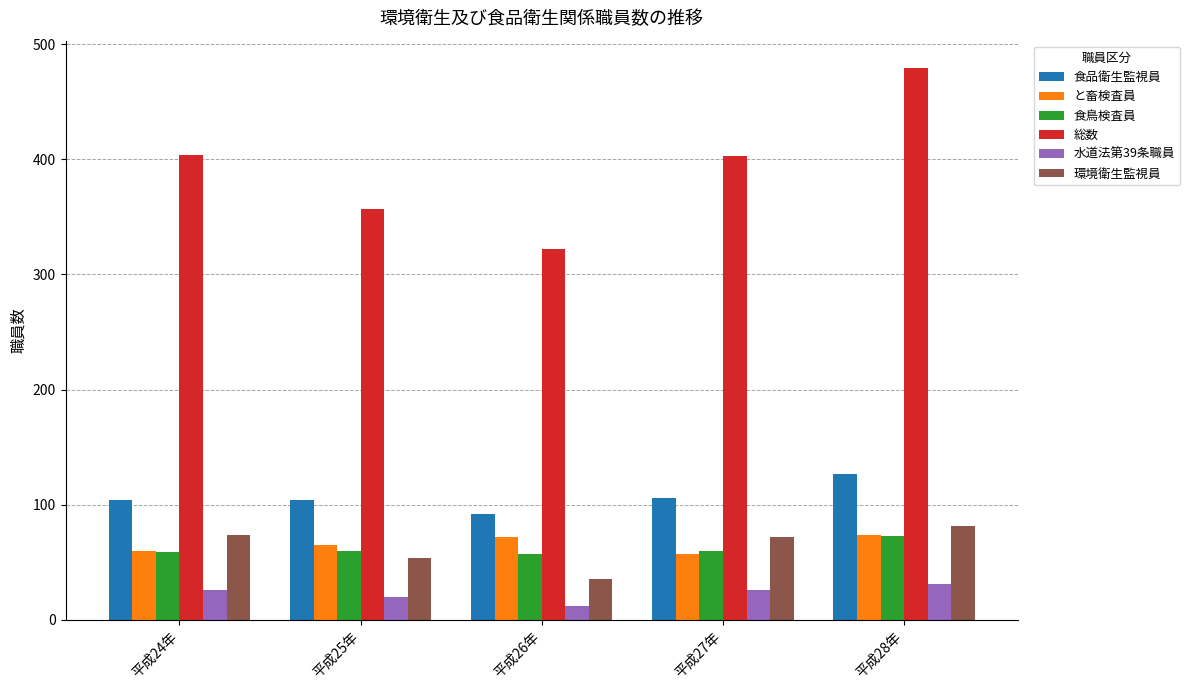

Which series has the widest spread of values?

総数